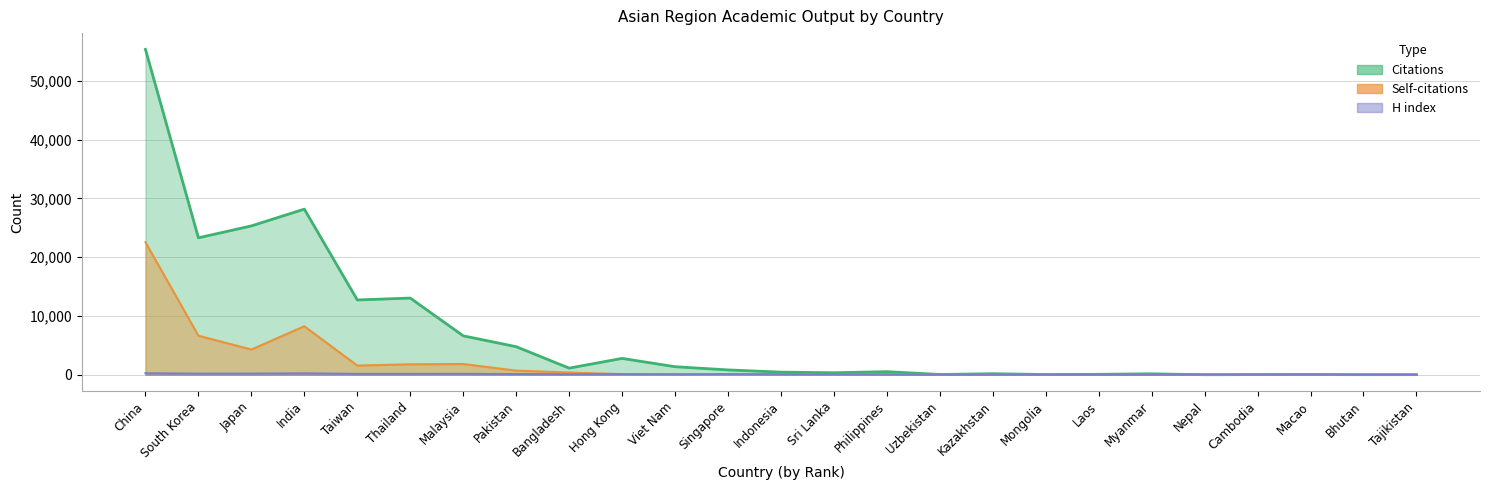

What is the maximum value shown in the chart?

55333